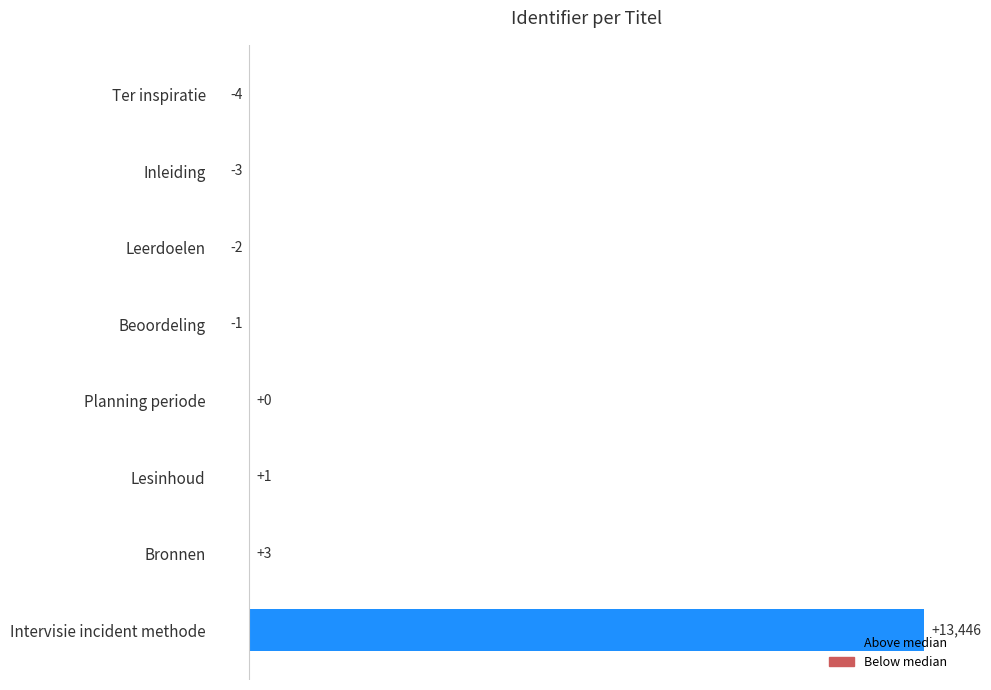

What is the sum of all values?

13440